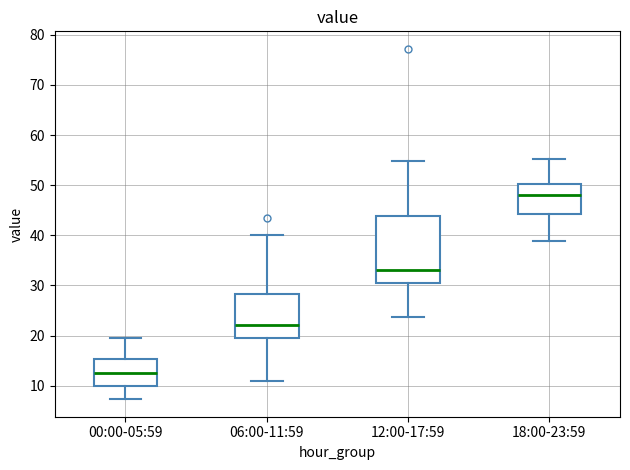

Which box's median line is the highest?

18:00-23:59